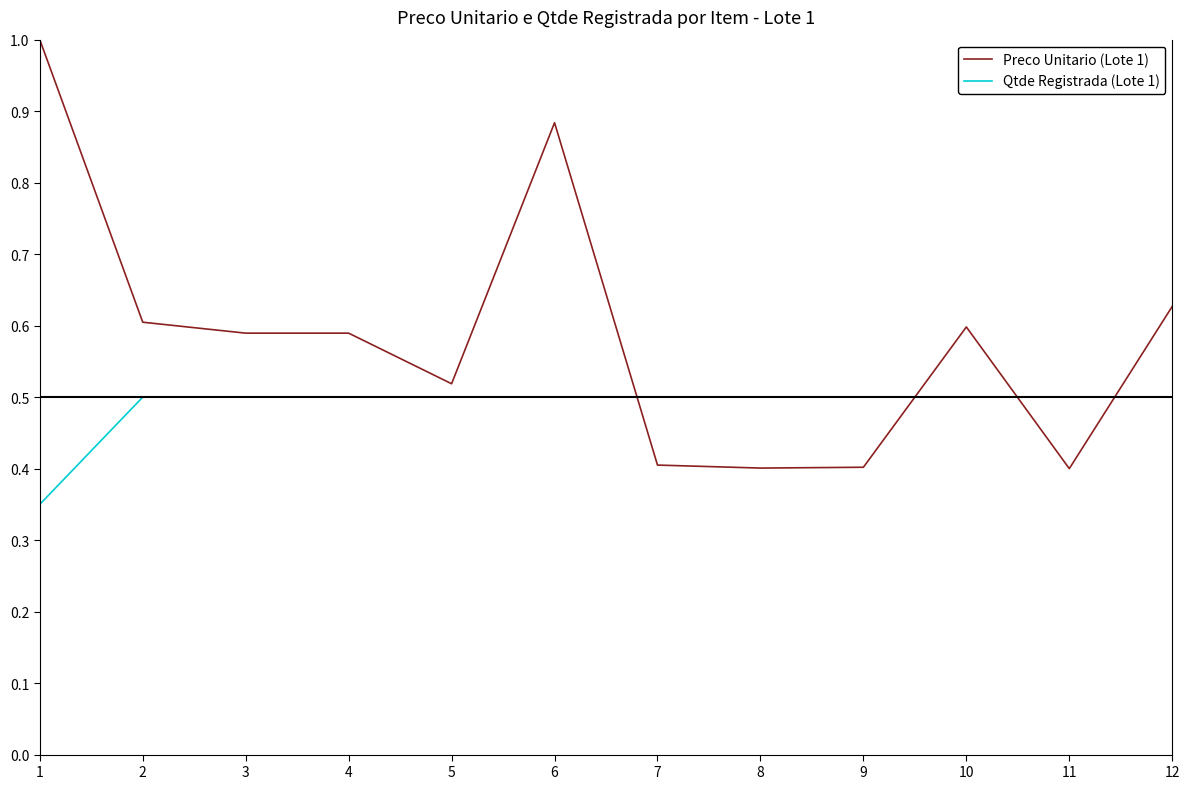

What is the difference between the highest and lowest values at 6?

0.4